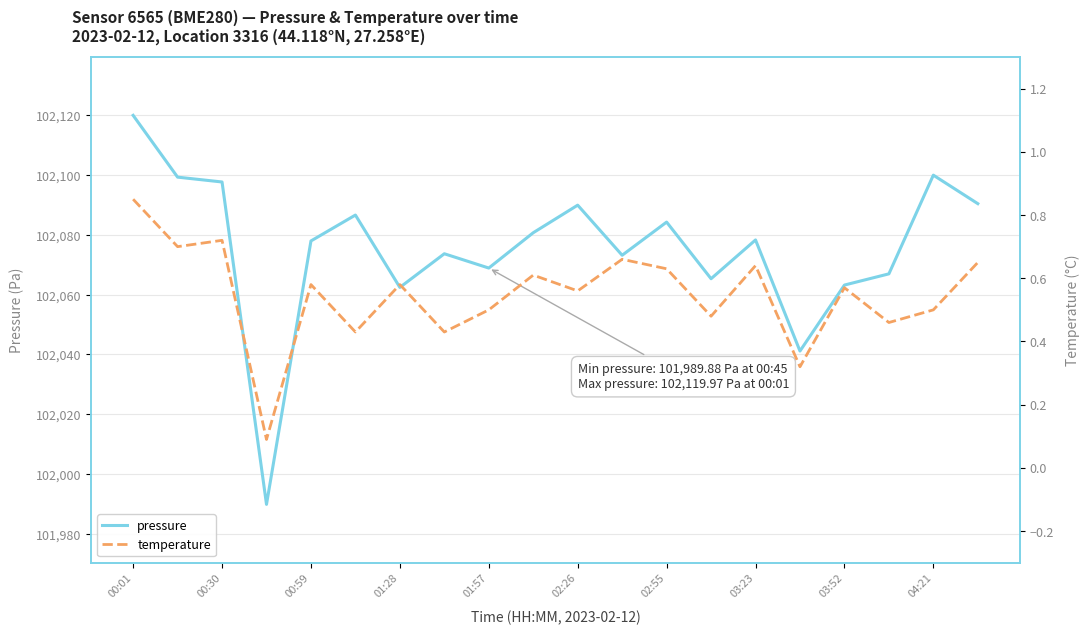

What is the maximum value for pressure?

102120.0